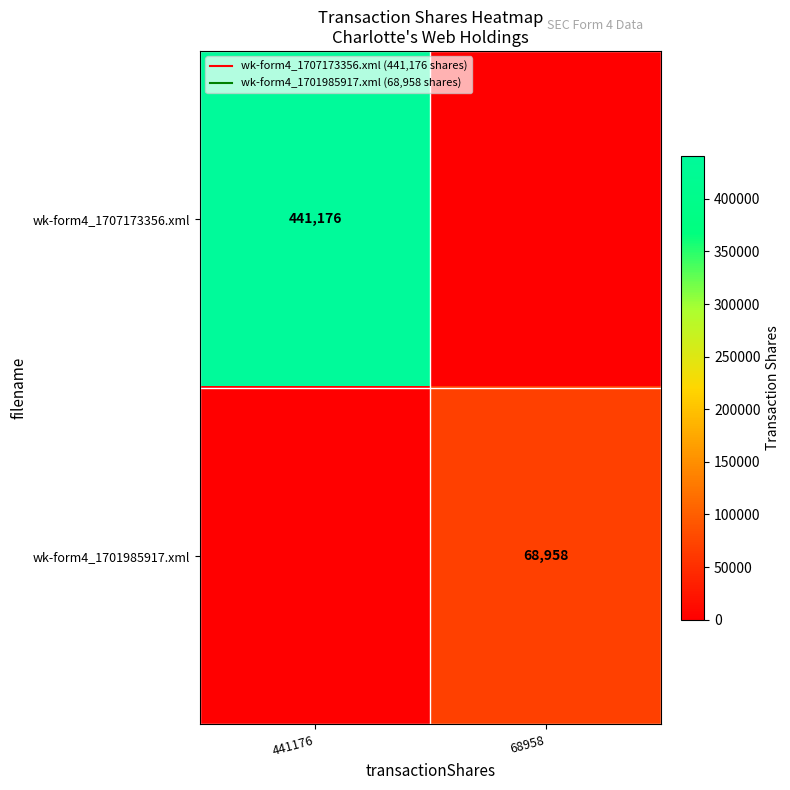

Which label corresponds to the largest value in the chart?

441176